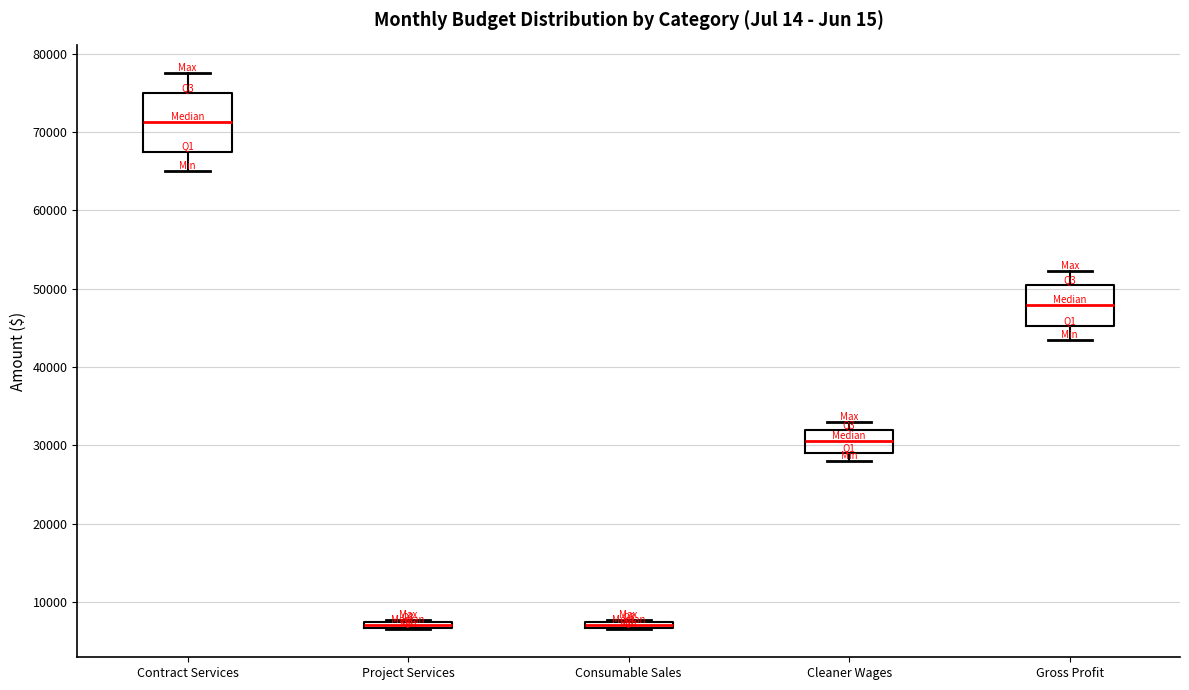

Where does the median line of the box for Cleaner Wages sit on the y-axis? The values are not printed on the chart, so give them approximately, as read against the axis.

31000